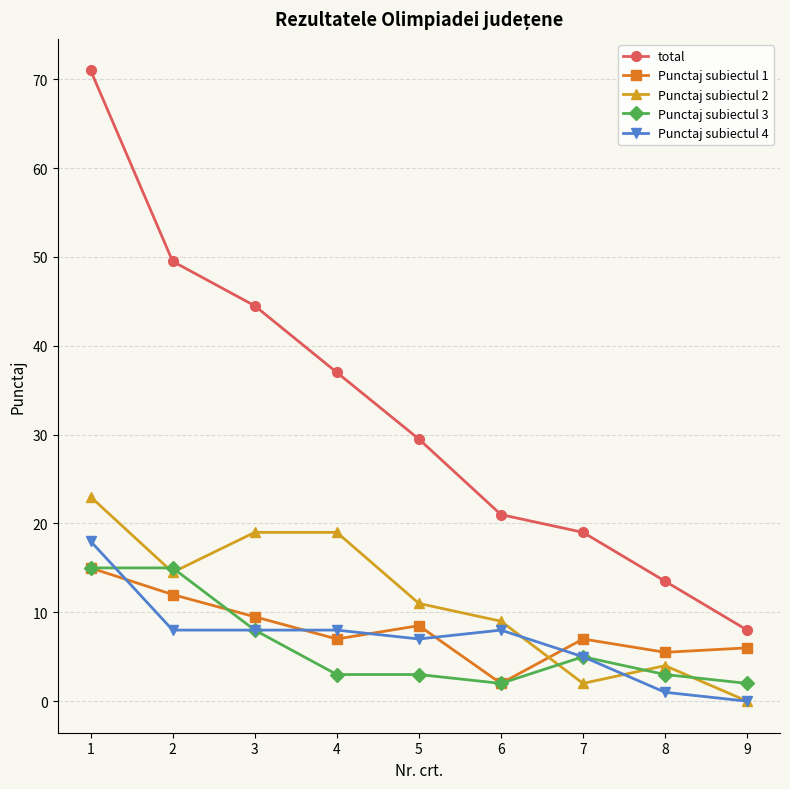

Does the chart have visible grid lines?

Yes